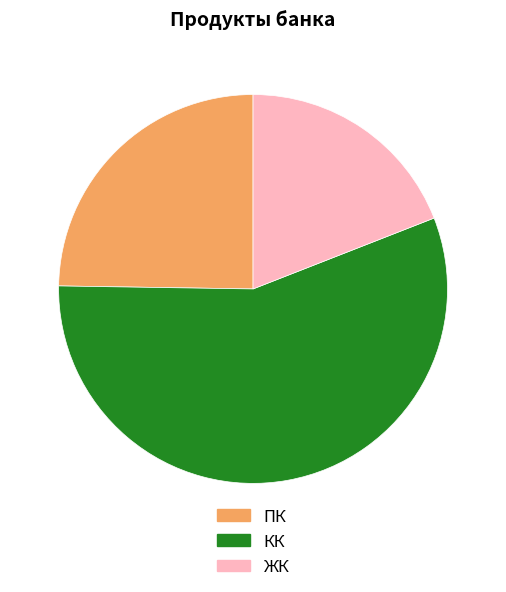

The ПК slice represents 25% of the pie. True or false?

True